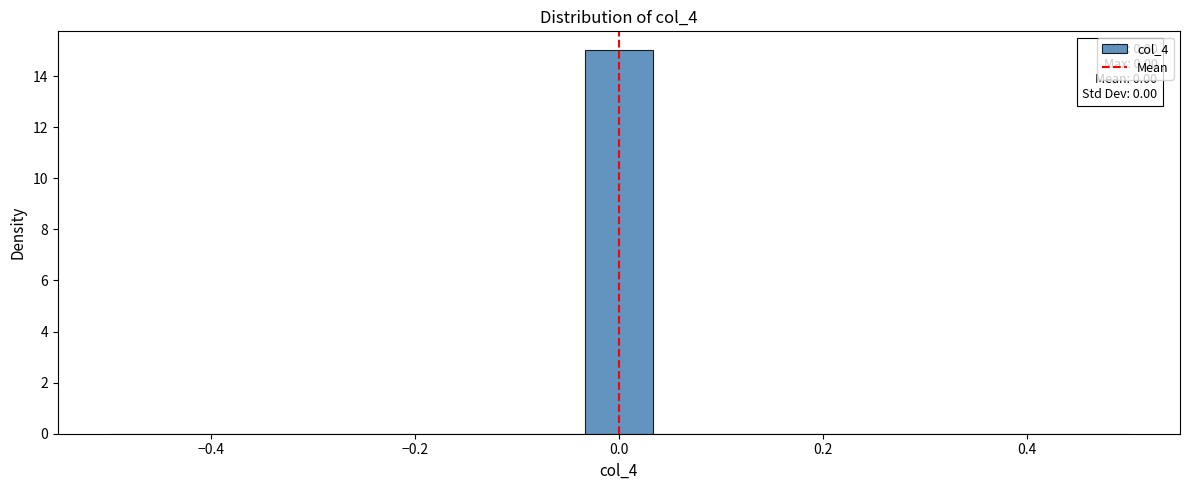

Read against the x-axis, roughly where is the centre of the tallest bar?

0.00